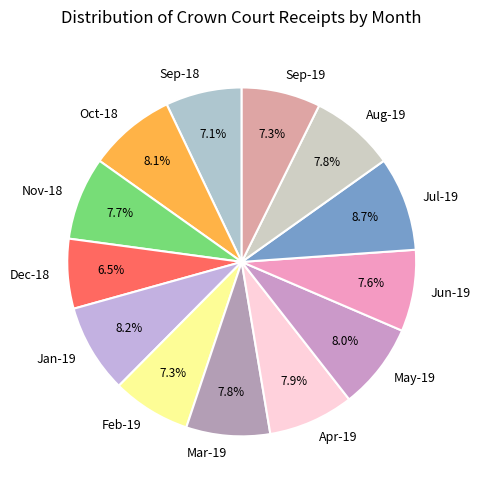

How many slices are in this pie chart?

13